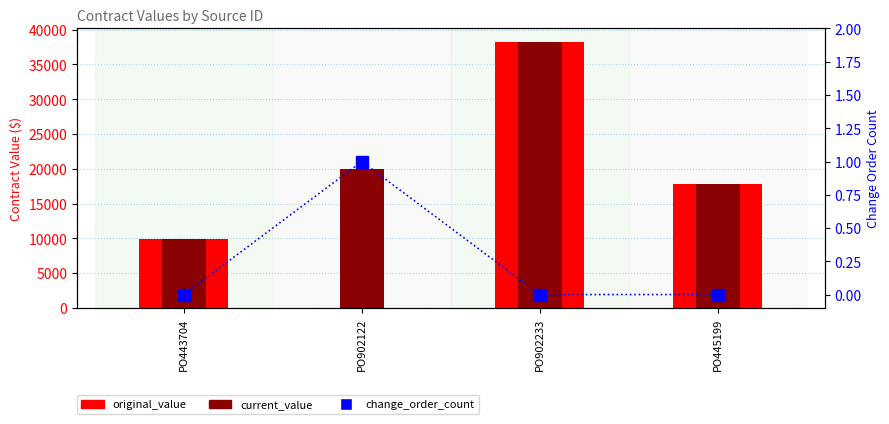

At which category is the sum across all series the highest?

PO902233